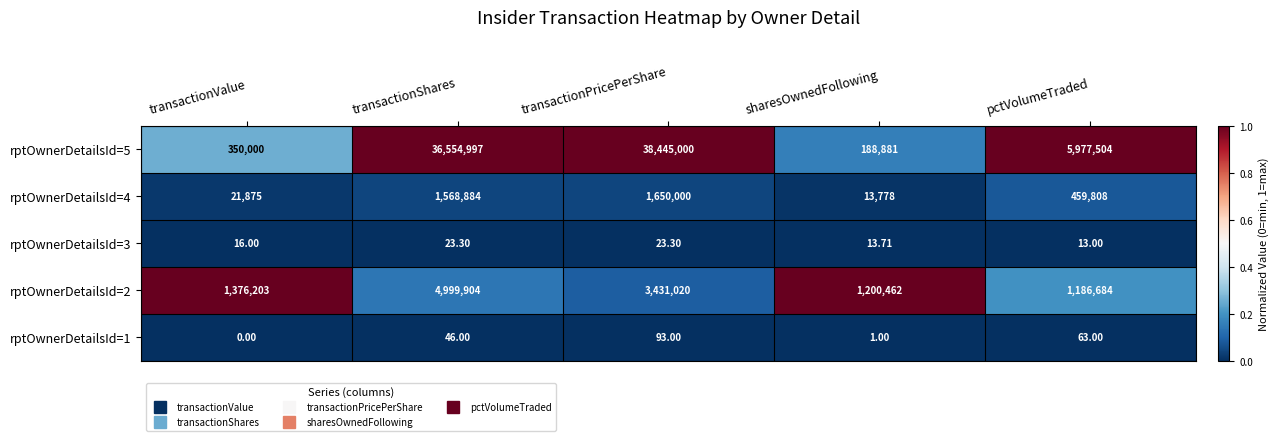

Which label corresponds to the smallest value in the chart?

transactionValue